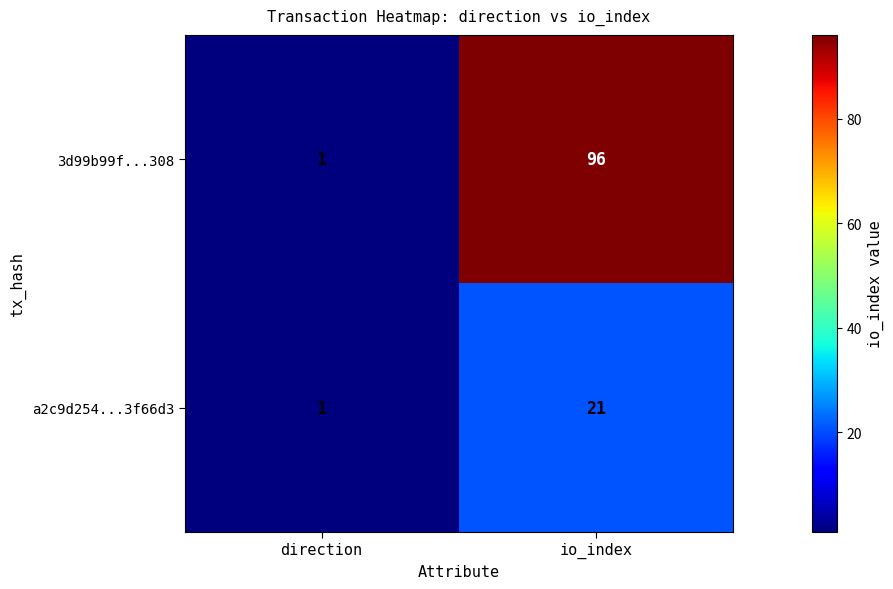

At how many categories does at least one series exceed 46?

1